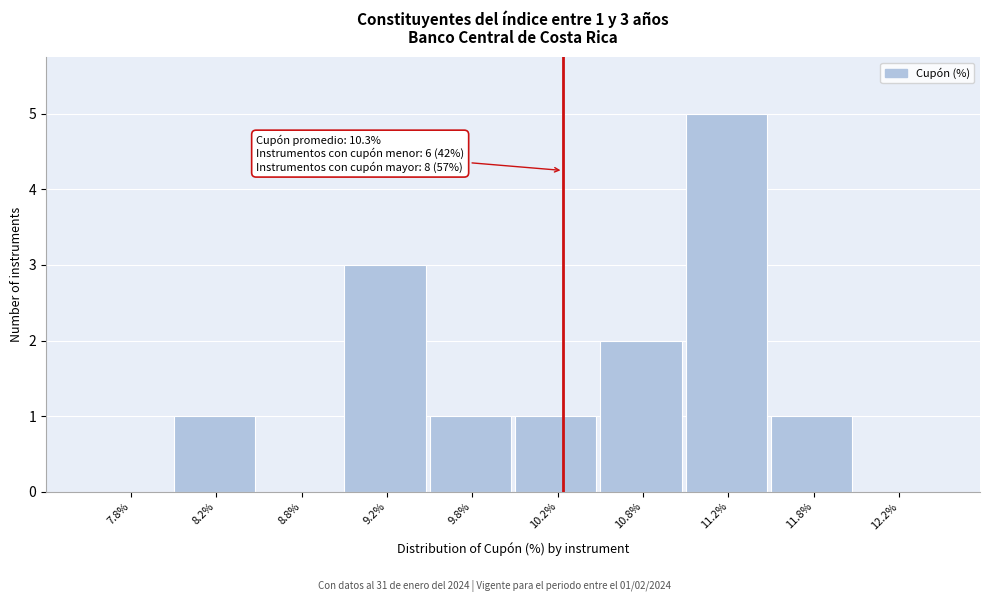

Which range on the x-axis has the tallest bar?

11.0 to 11.5